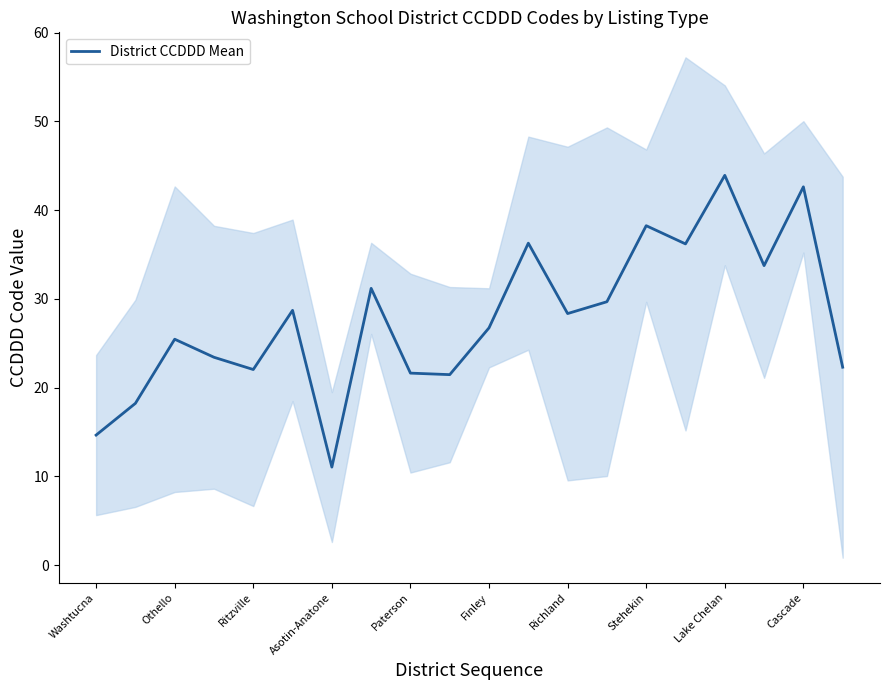

True or false: District CCDDD Mean has a value of 2.8 at Asotin-Anatone.

False